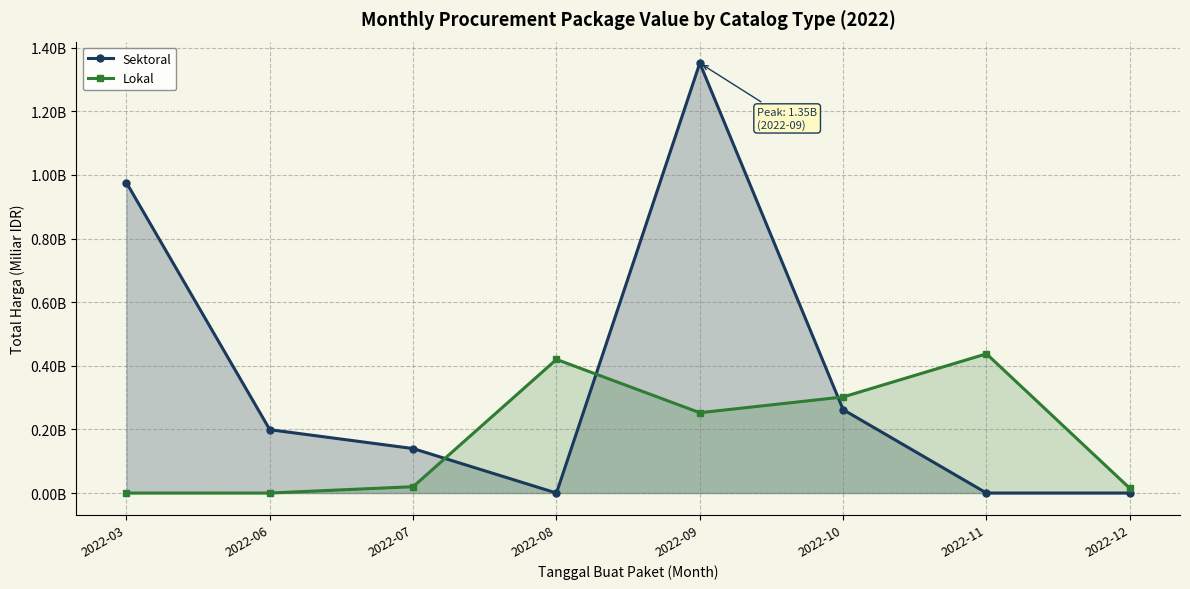

At which label does Sektoral reach its peak?

2022-09